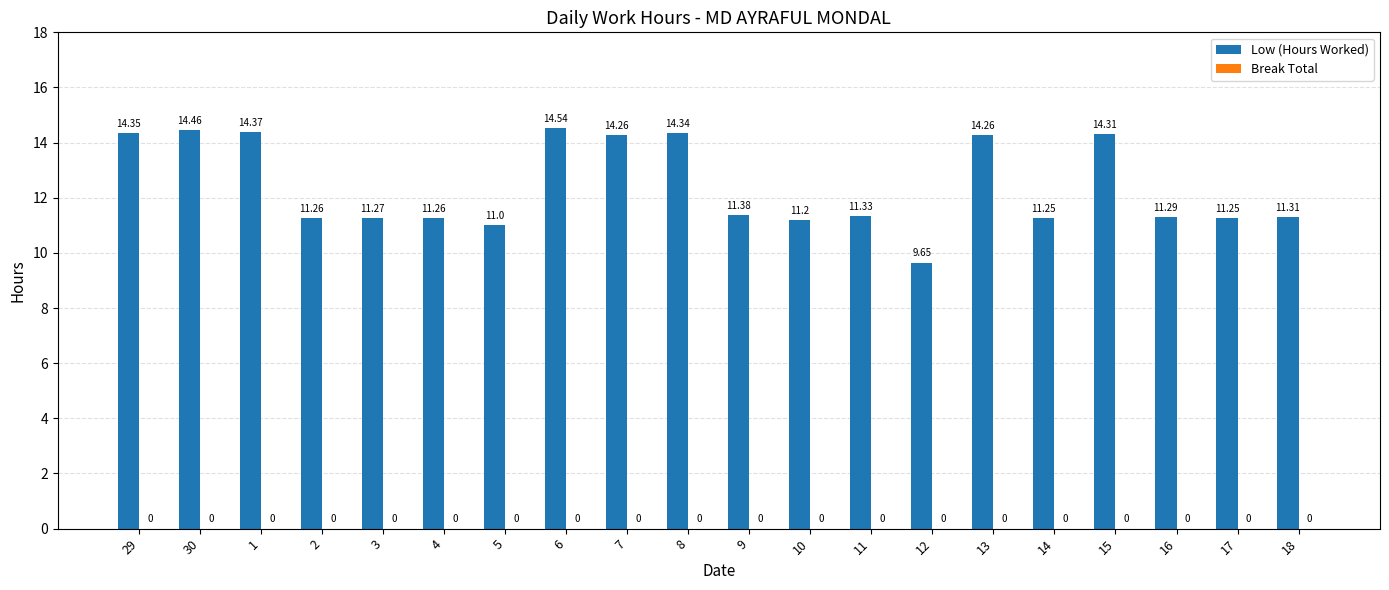

What is the label of the 11th bar from the right?

8